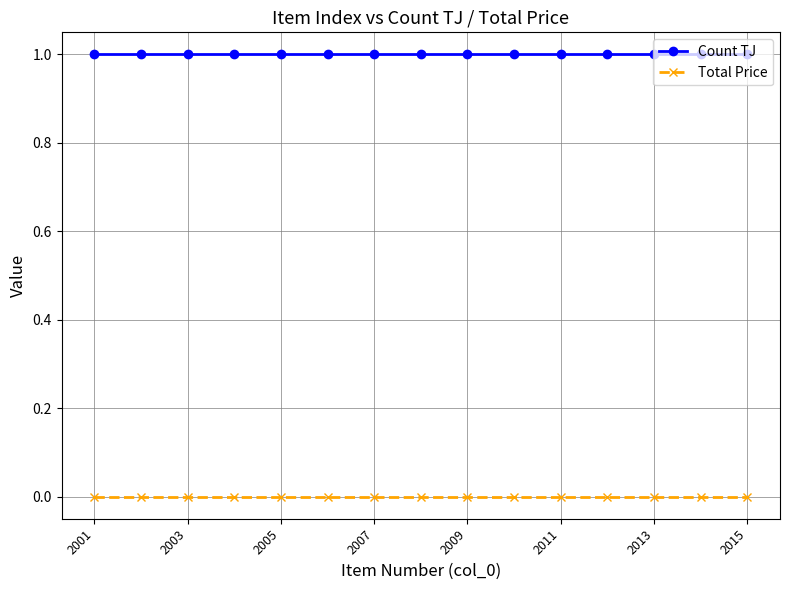

What is the value of the Count TJ point at the 11th from the left?

1